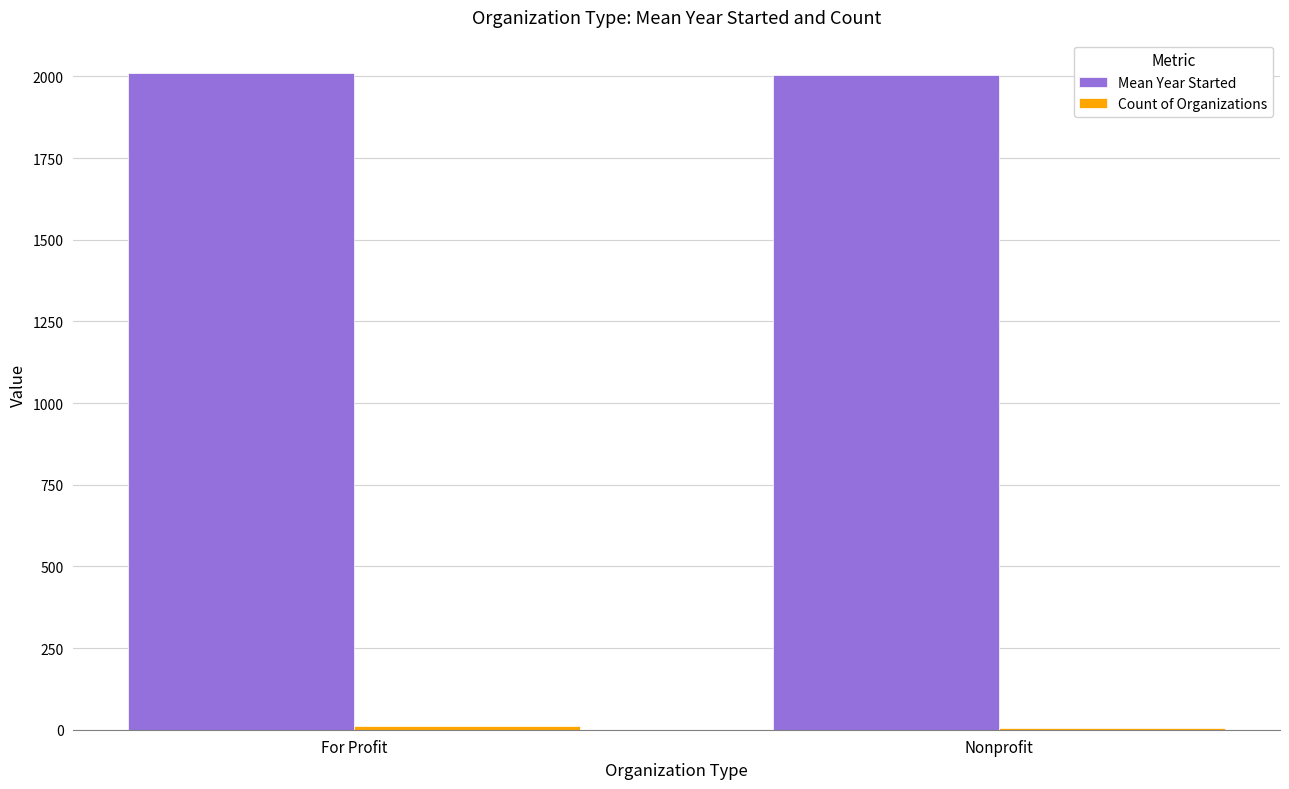

Which series has the largest total across all categories?

Mean Year Started